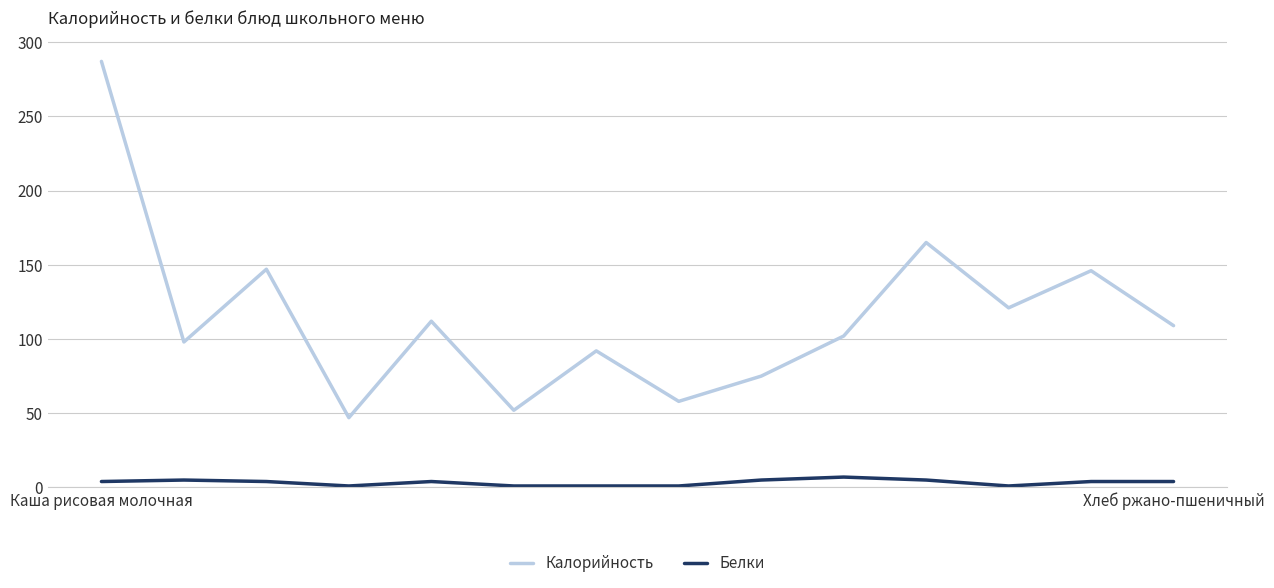

True or false: Белки and Калорийность cross at least once.

False